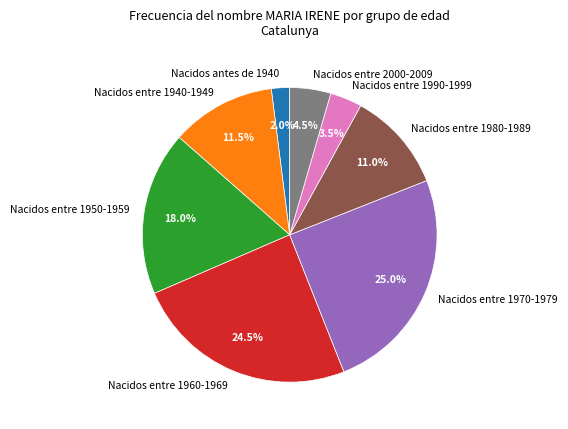

Which has a higher value, Nacidos entre 1990-1999 or Nacidos antes de 1940?

Nacidos entre 1990-1999